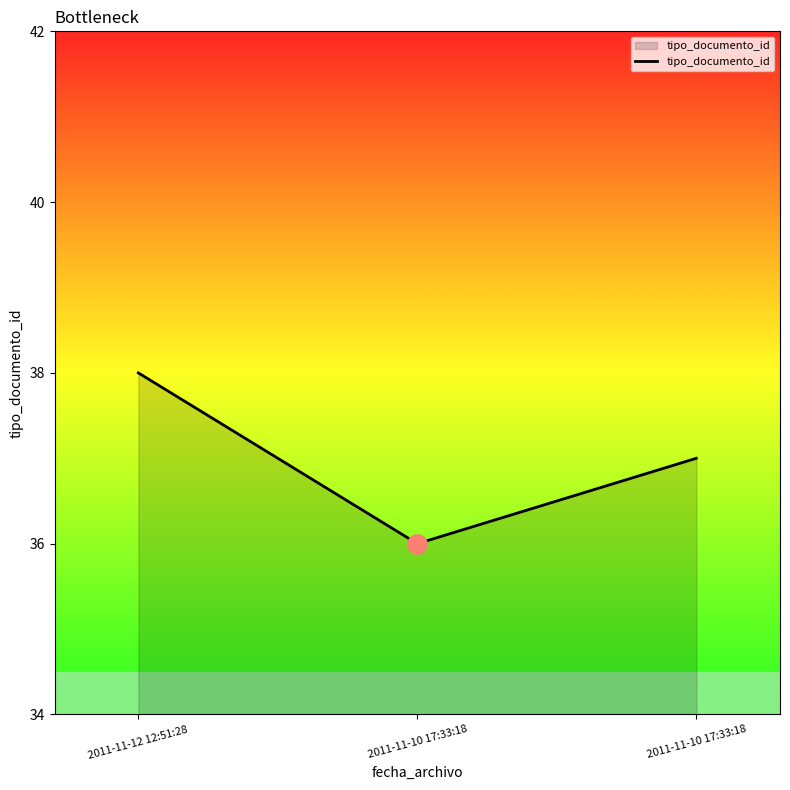

Rank the categories by value from highest to lowest.

2011-11-12 12:51:28, 2011-11-10 17:33:18, 2011-11-10 17:33:18